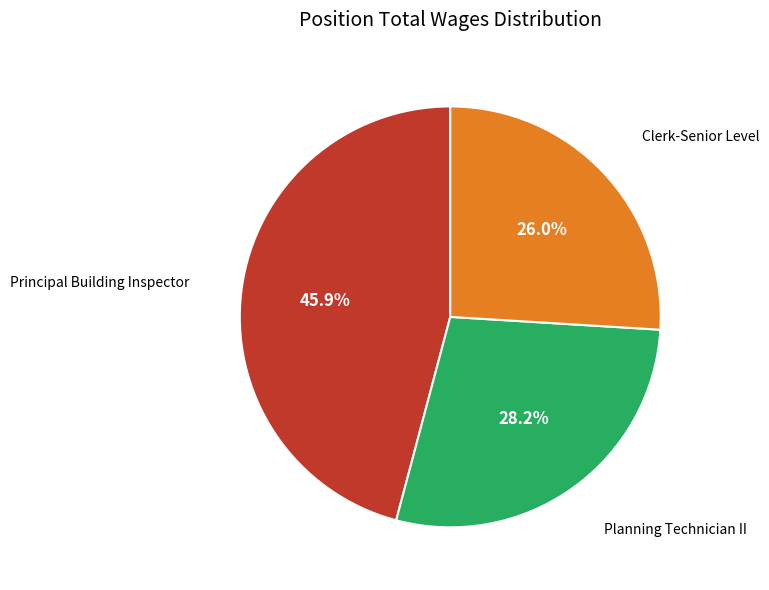

To the nearest percent, what is the difference between the largest and smallest slice percentages?

20%